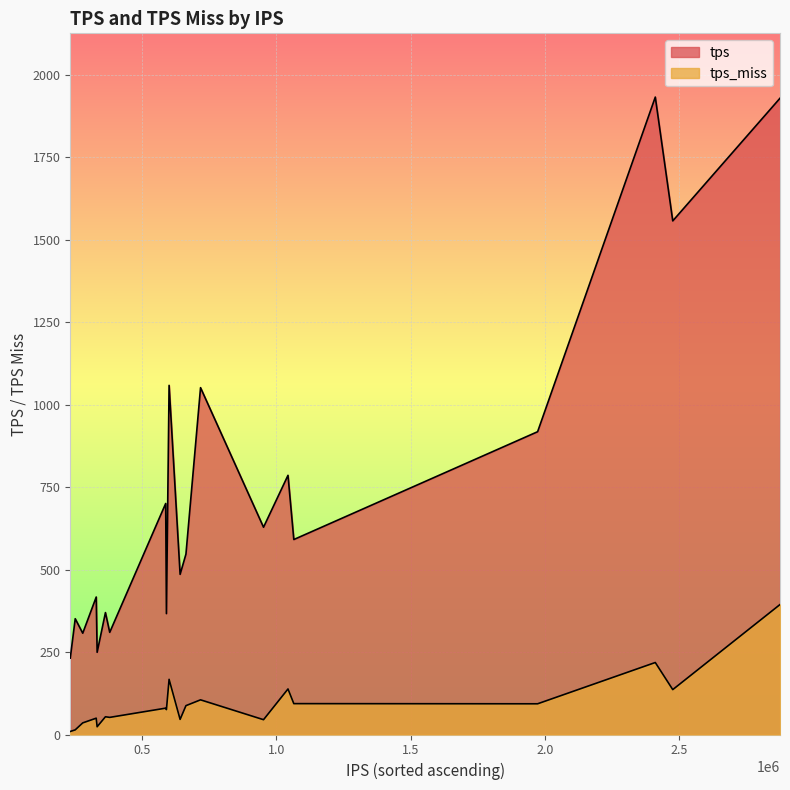

Count the number of categories in the chart.

20